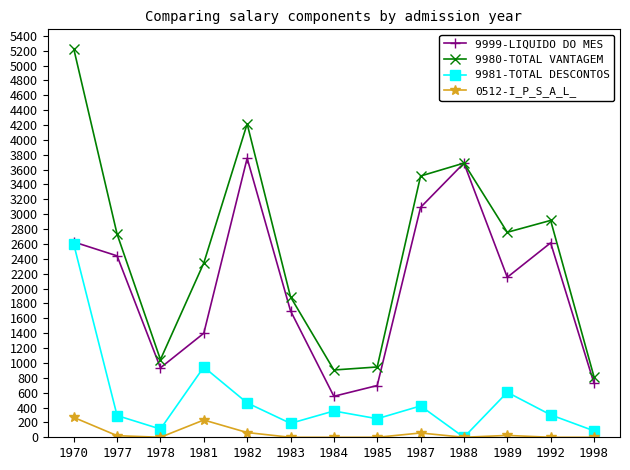

What is the total value across all series at 1987?

7085.1